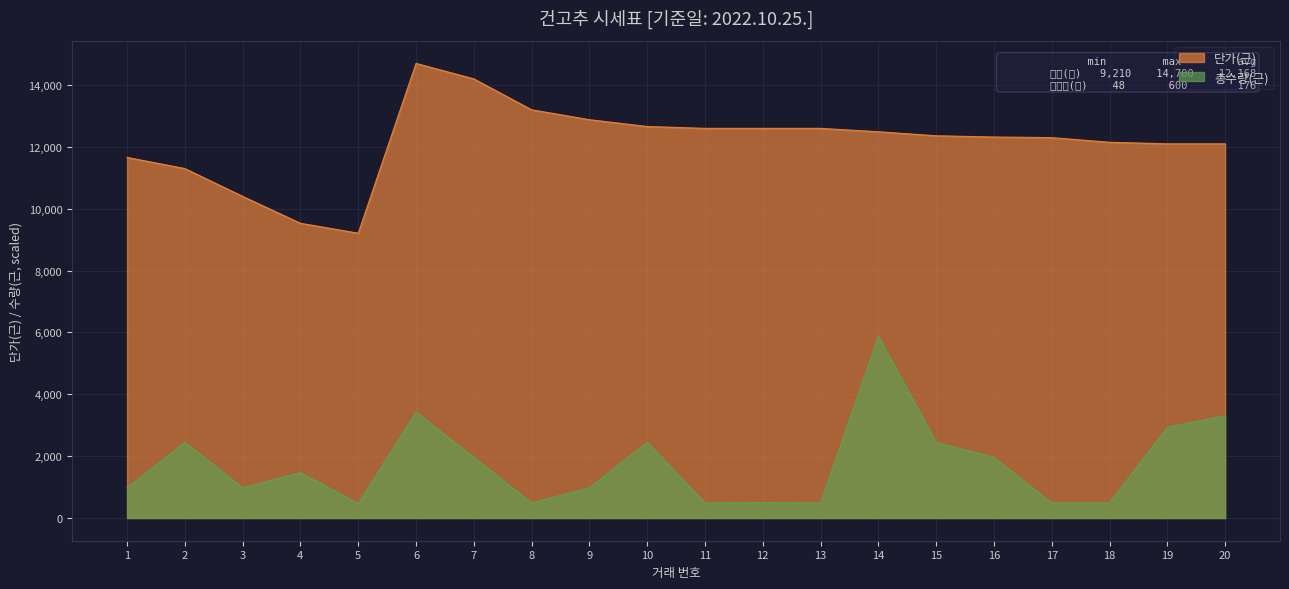

What is the sum of all 총수량(근) values?

34662.6